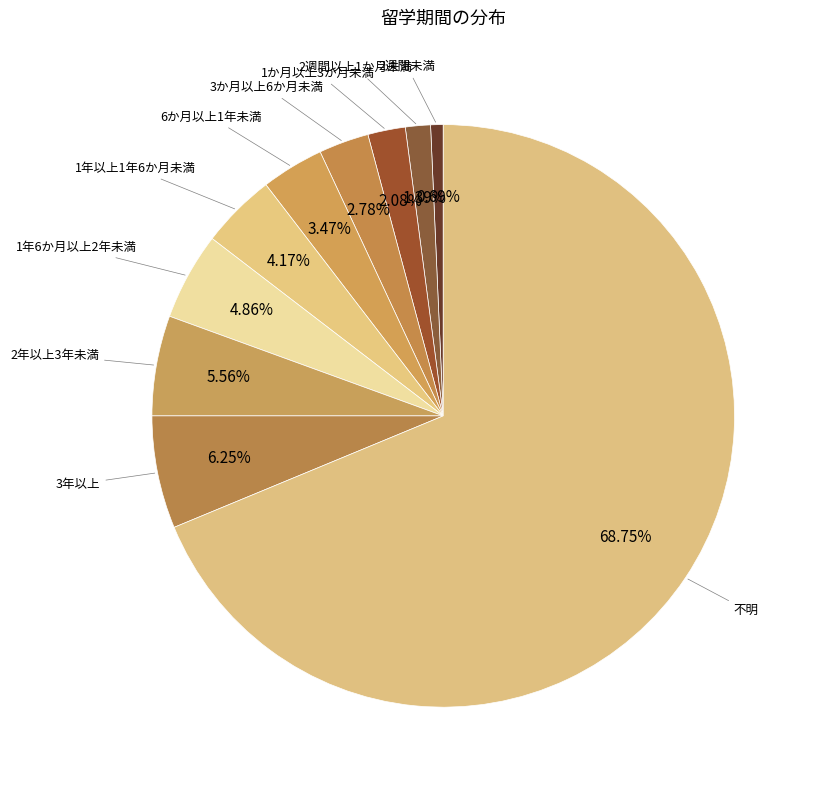

Rank the categories by value from highest to lowest.

不明, 3年以上, 2年以上3年未満, 1年6か月以上2年未満, 1年以上1年6か月未満, 6か月以上1年未満, 3か月以上6か月未満, 1か月以上3か月未満, 2週間以上1か月未満, 2週間未満